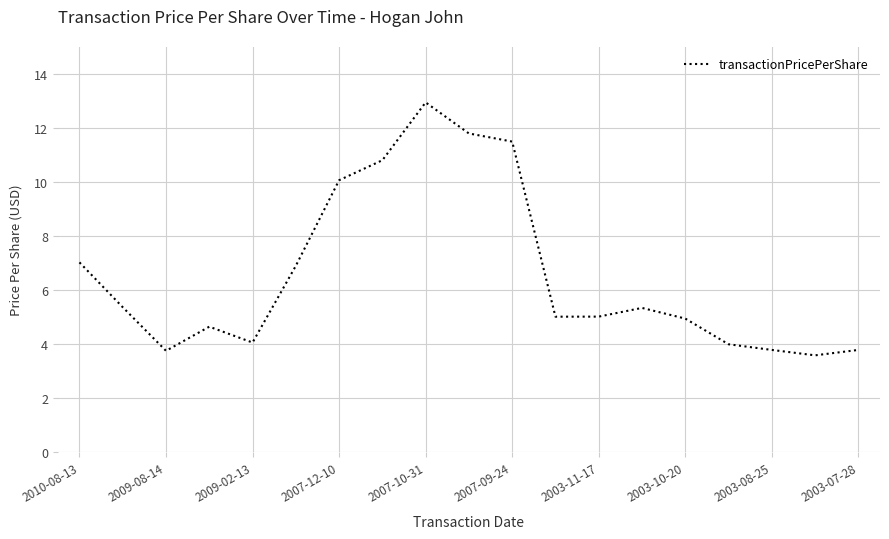

What is the difference between the maximum and minimum values?

9.4